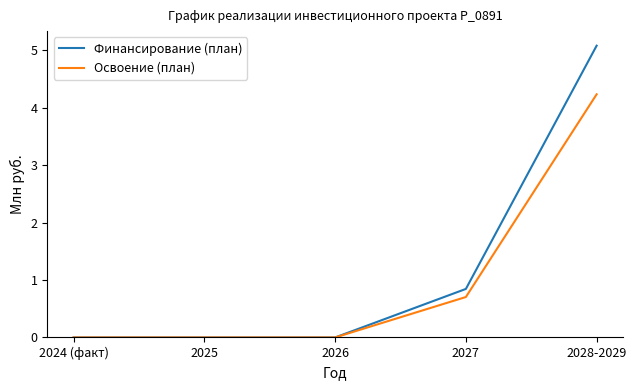

What is the difference between the highest and lowest values at 2028-2029?

0.8